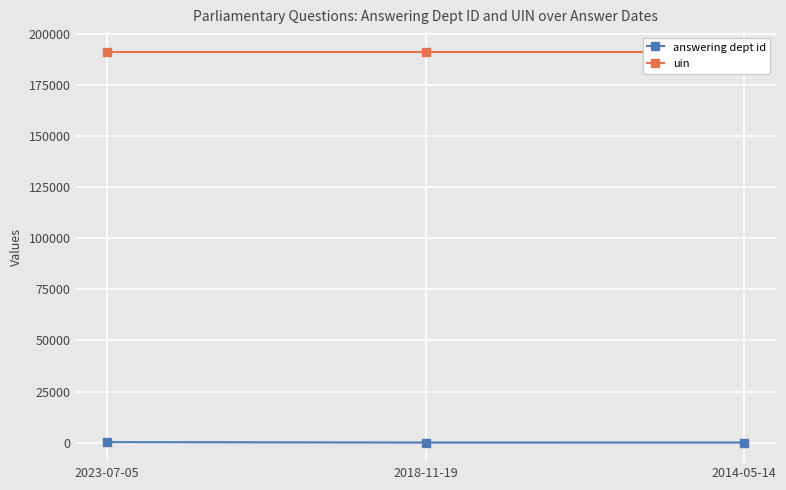

Reading left to right, extract all data points from this chart.

answering dept id: 2023-07-05=215	2018-11-19=1	2014-05-14=14
uin: 2023-07-05=191453	2018-11-19=191453	2014-05-14=191453